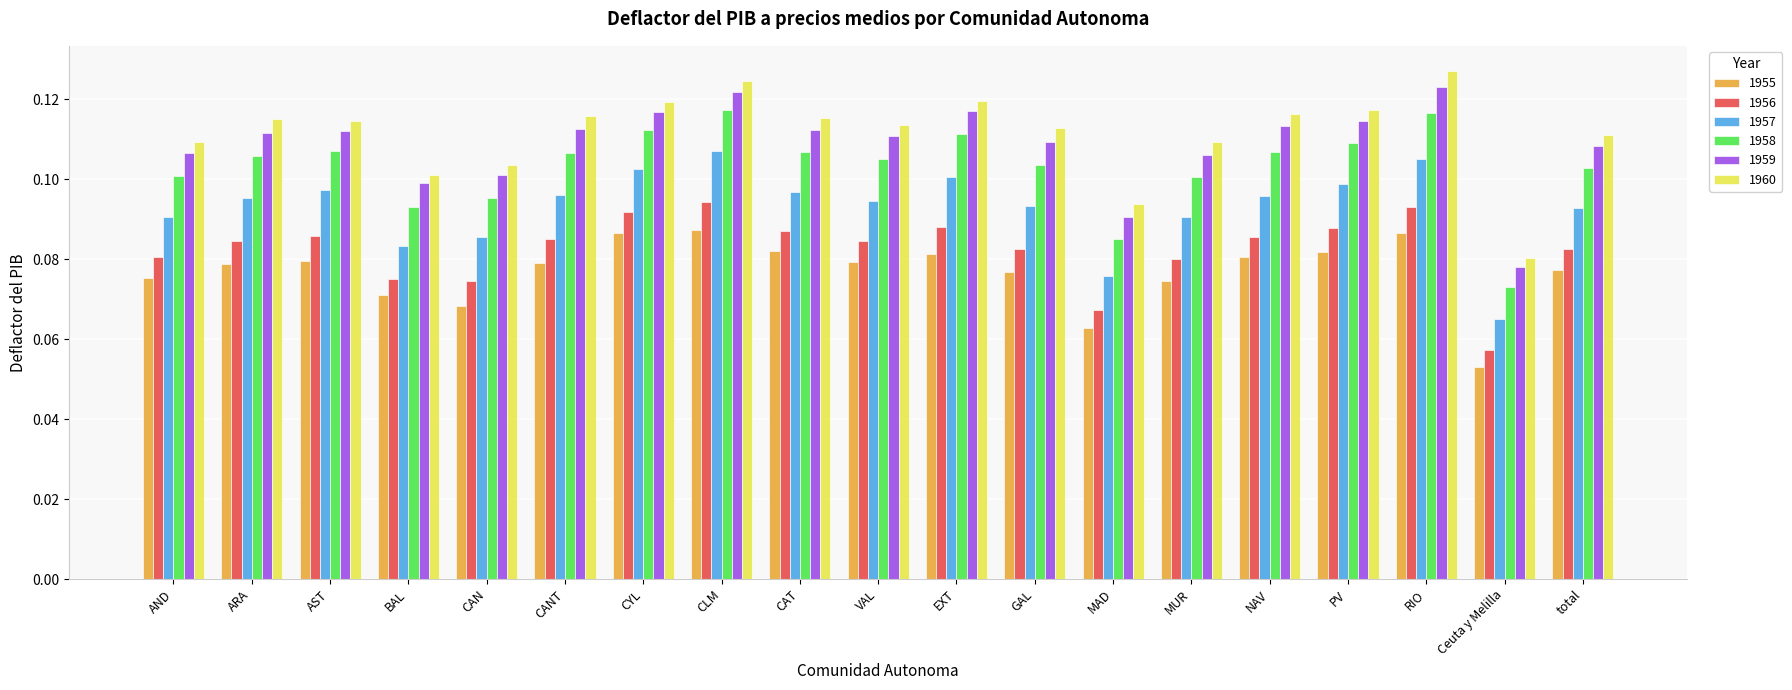

How many 1955 values are between 0 and 1?

19